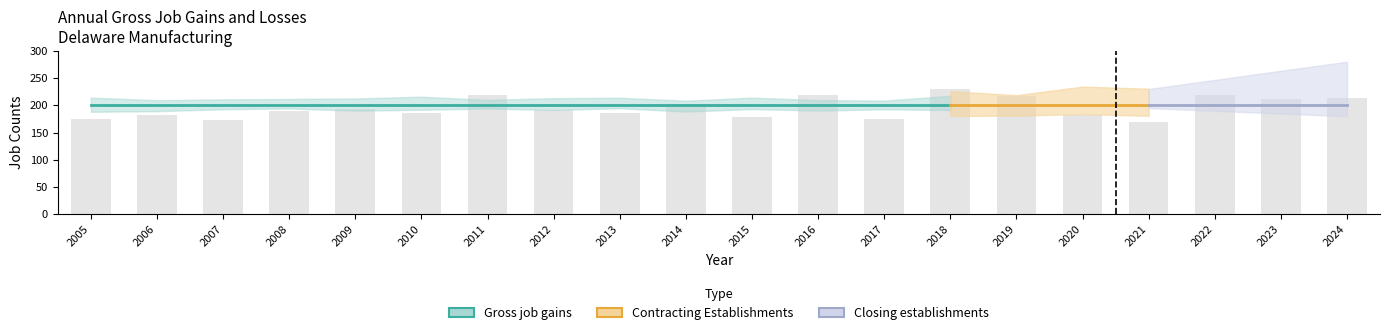

How many groups of bars are there?

20